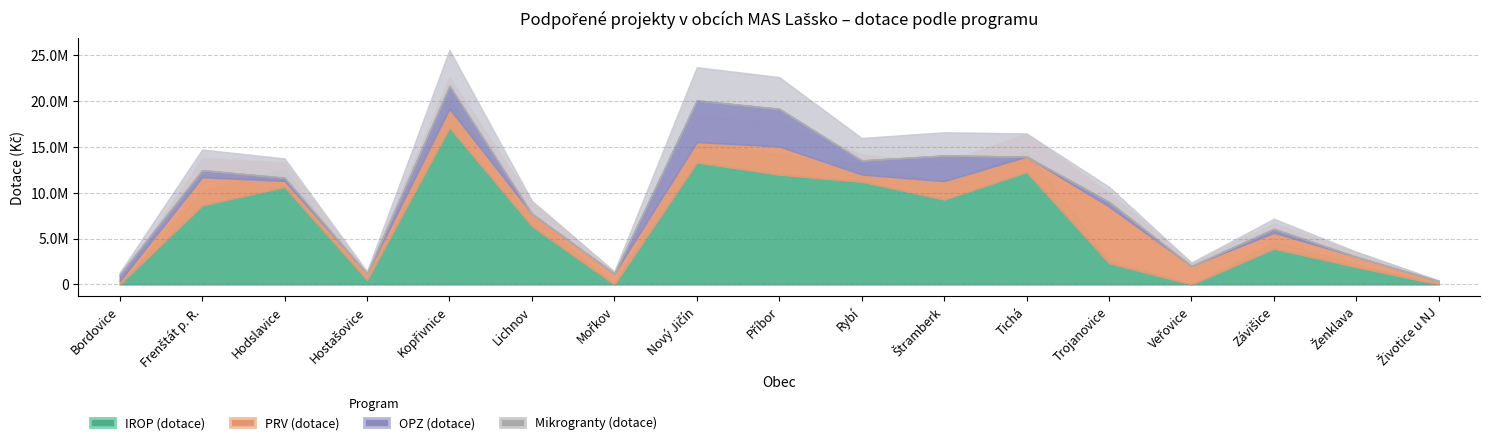

How many data points in PRV (dotace) are above 1677906?

8